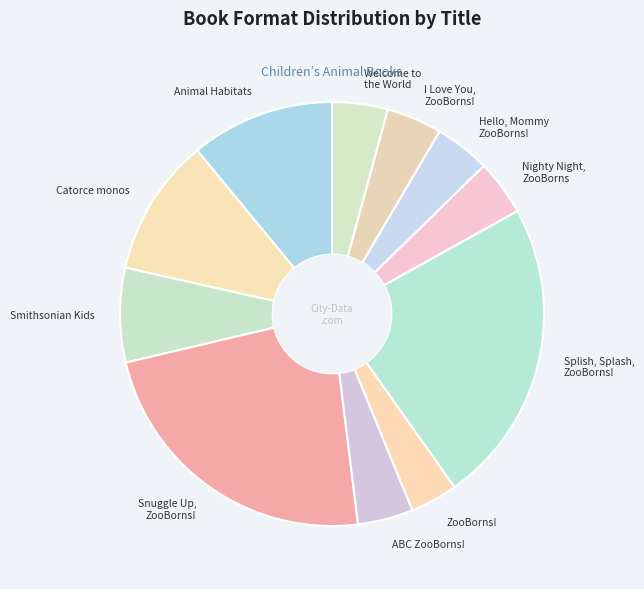

Is the sum of Splish, Splash, ZooBorns! and Nighty Night, ZooBorns greater than half?

No